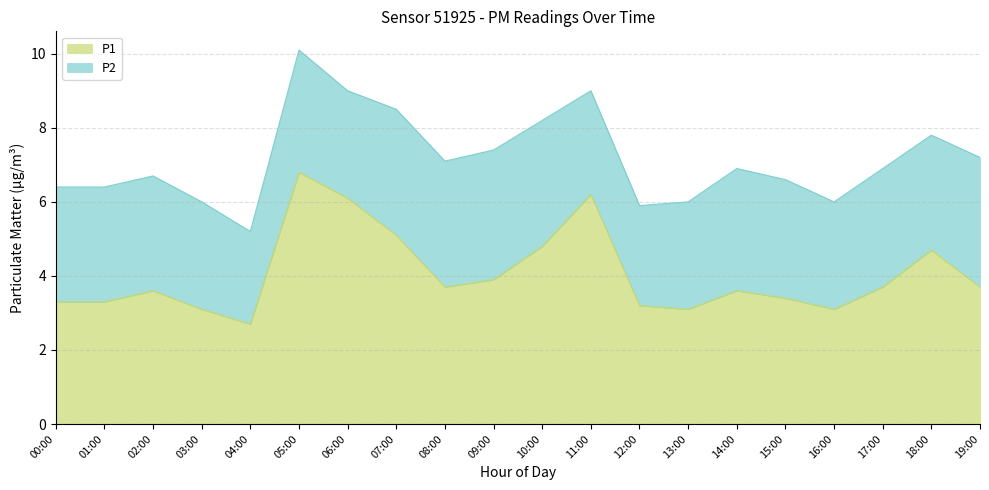

What is the change in value from 05:00 to 19:00?

-3.1